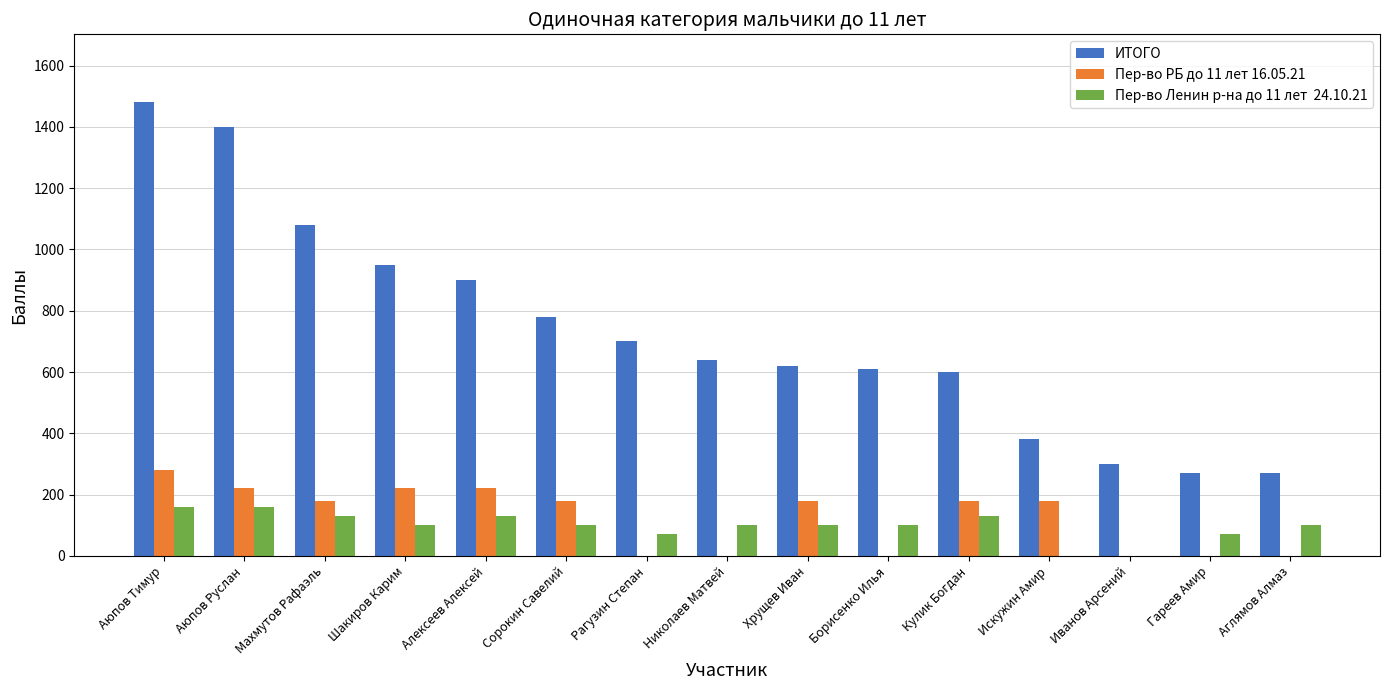

What is the maximum value shown in the chart?

1480